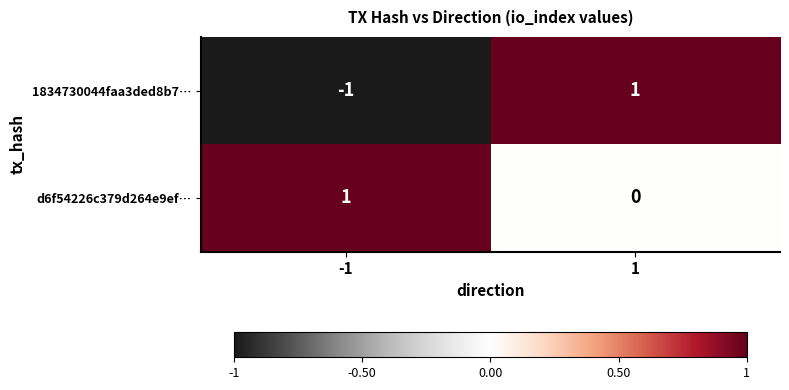

Which series has the widest spread of values?

1834730044faa3ded8b7…